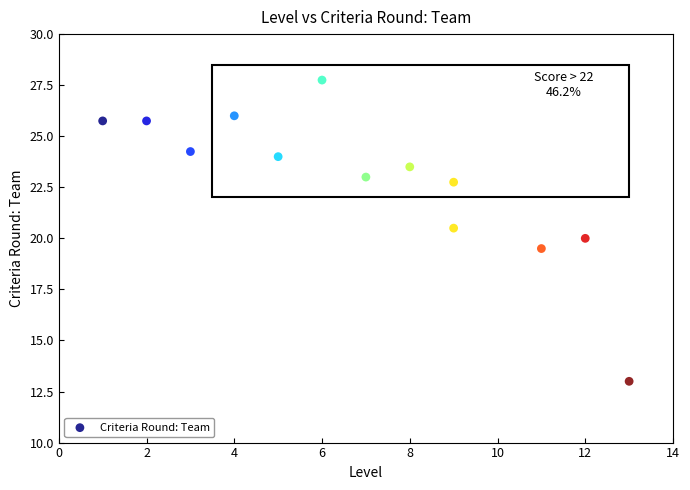

What is the range of X values (max minus min)?

12.0